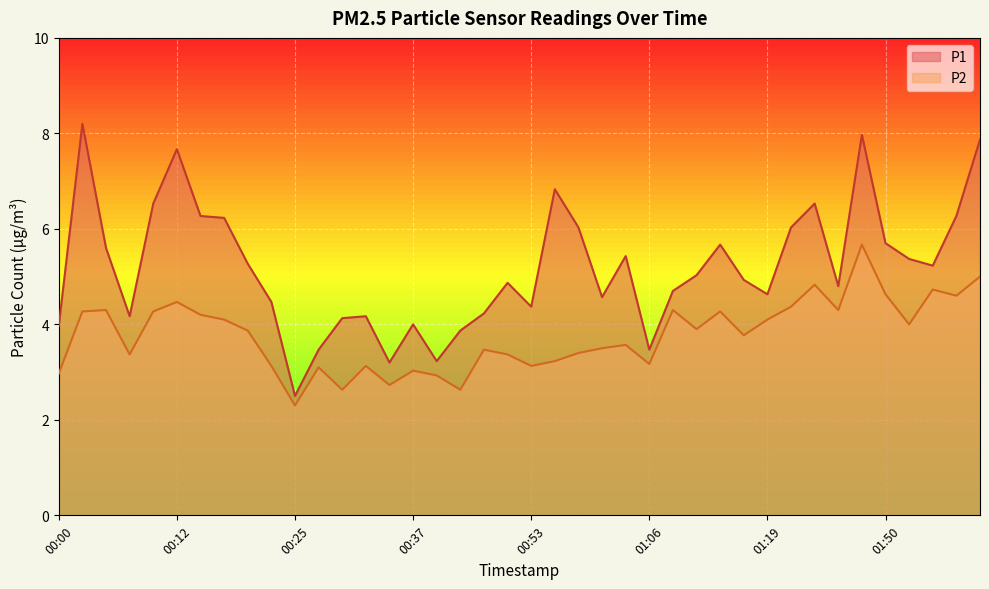

Read the P1 value at 00:50.

4.9